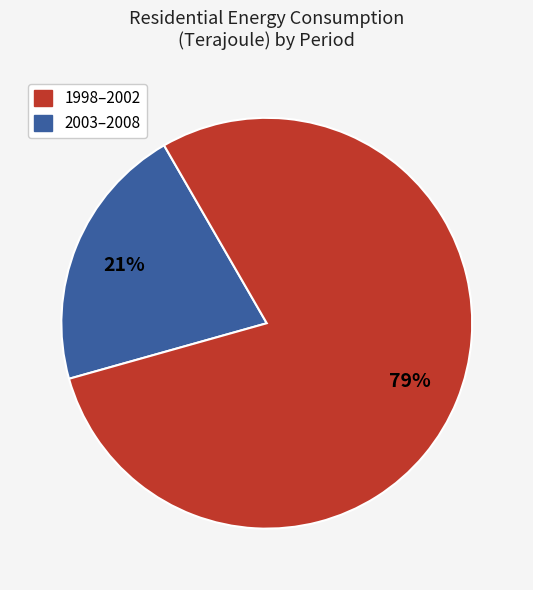

Is there any slice that represents more than half of the pie?

Yes